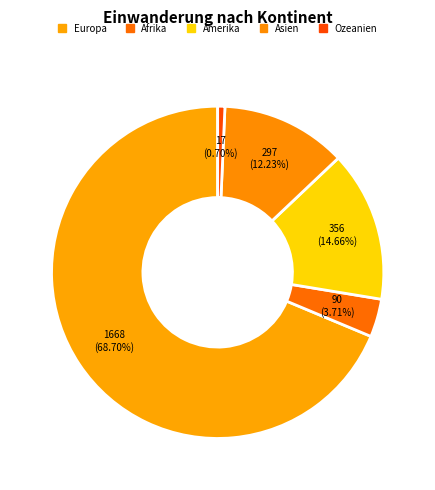

What is the change in value from Europa to Afrika?

-1578